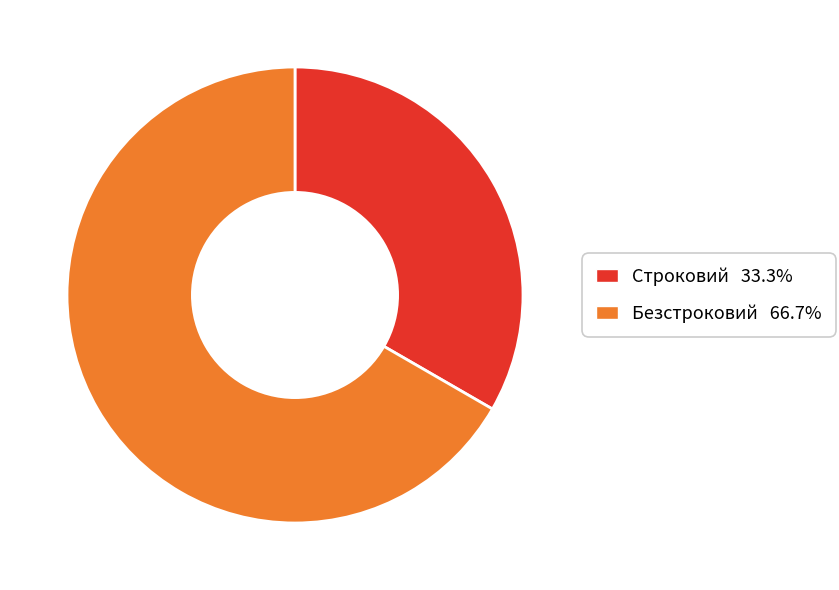

Count the number of slices in the pie.

2